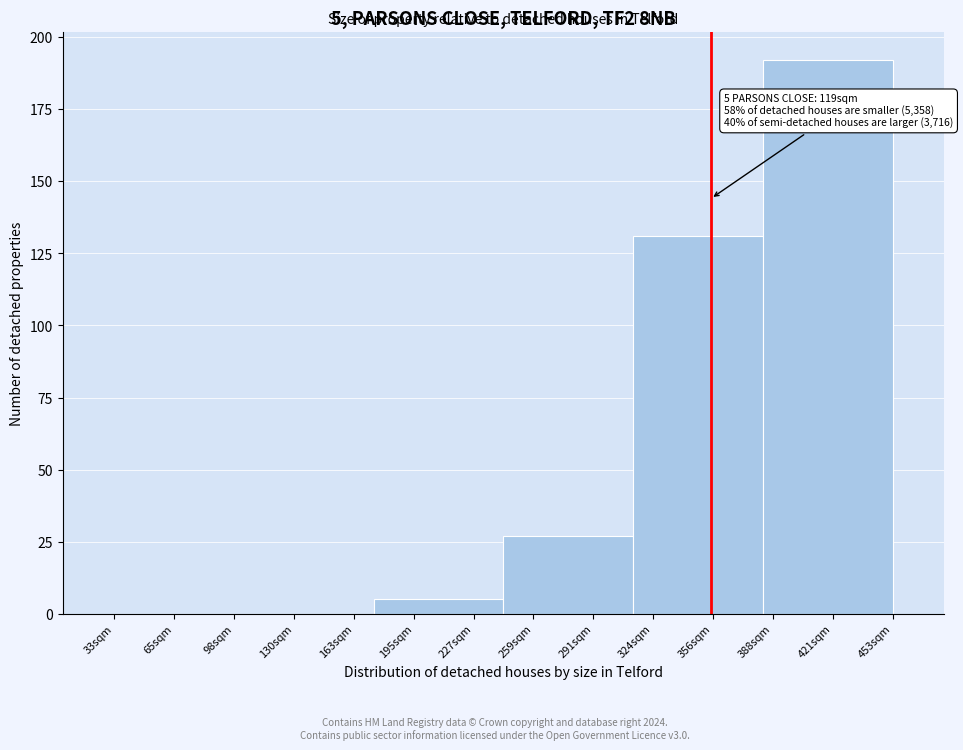

Reading right to left, transcribe all the data shown in this chart.

421sqm=192	356sqm=131	291sqm=27	195sqm=5	130sqm=0	65sqm=0